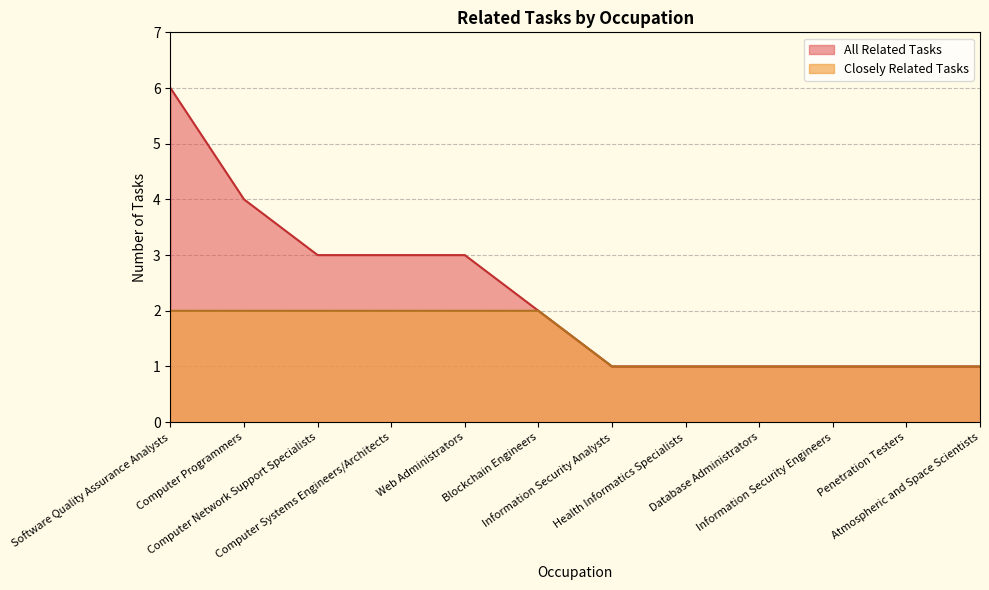

At which category is the sum across all series the highest?

Software Quality Assurance Analysts